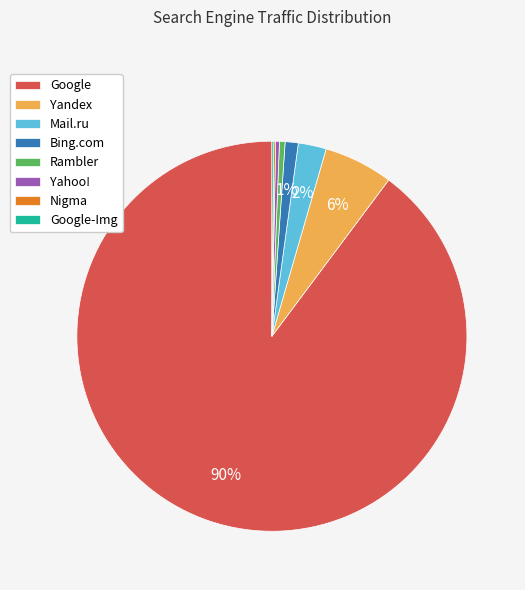

Which category has the biggest portion of the pie?

Google